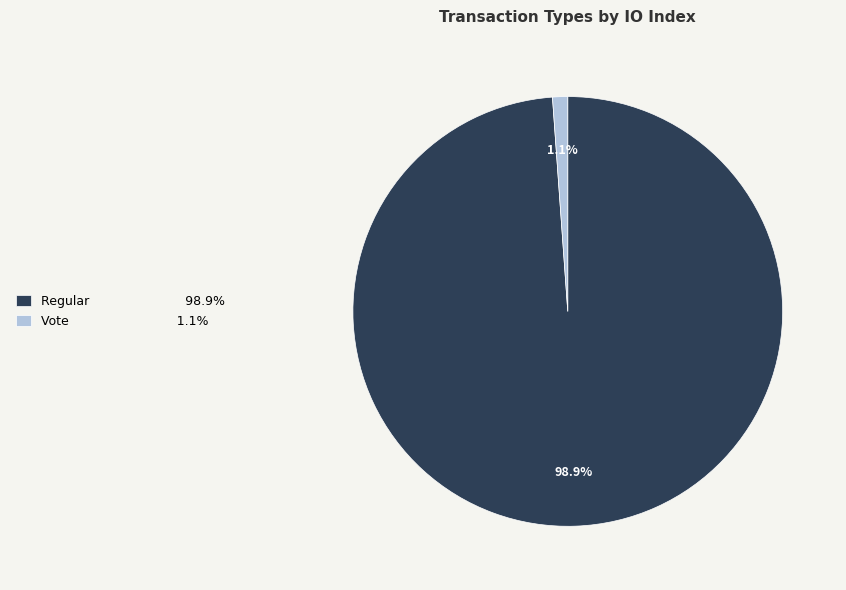

To the nearest percent, what is the difference between the Regular and Vote slice percentages?

98%